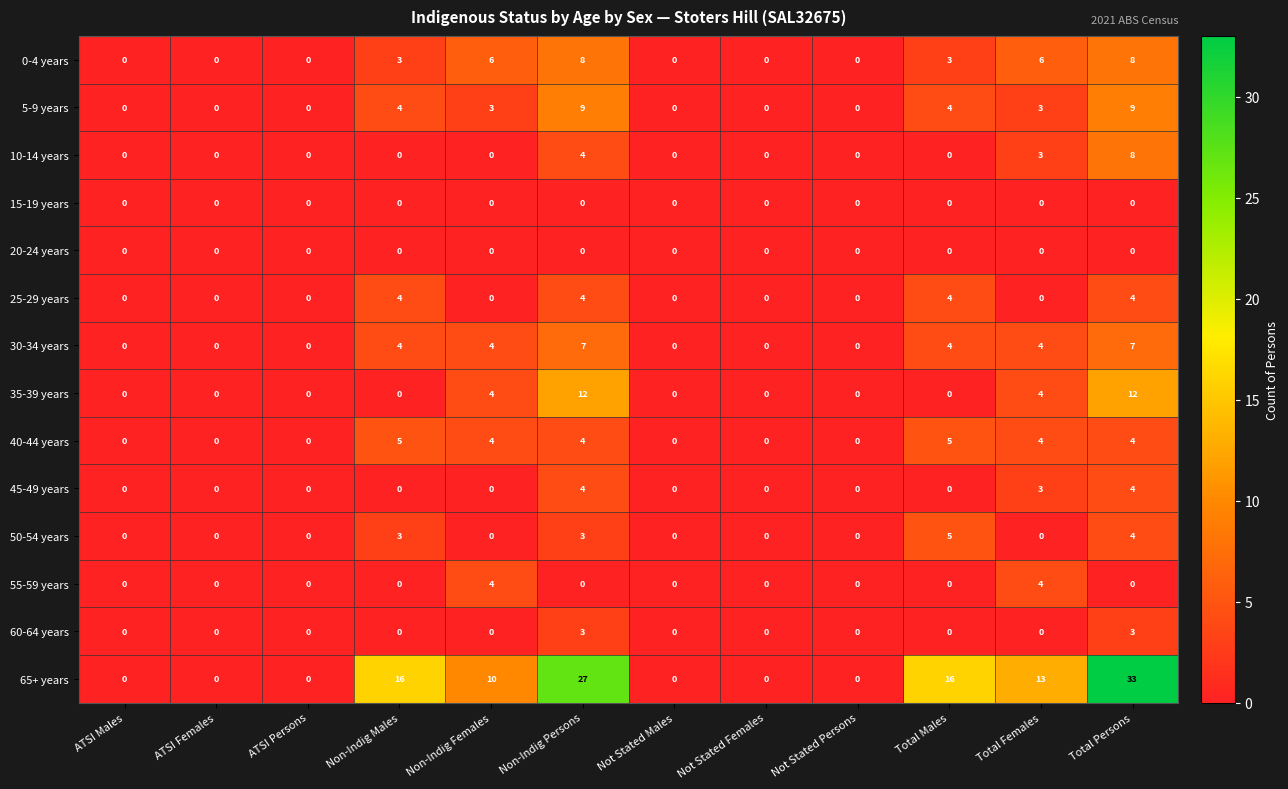

What is the sum of the 25-29 years values at ATSI Males and Total Males?

4